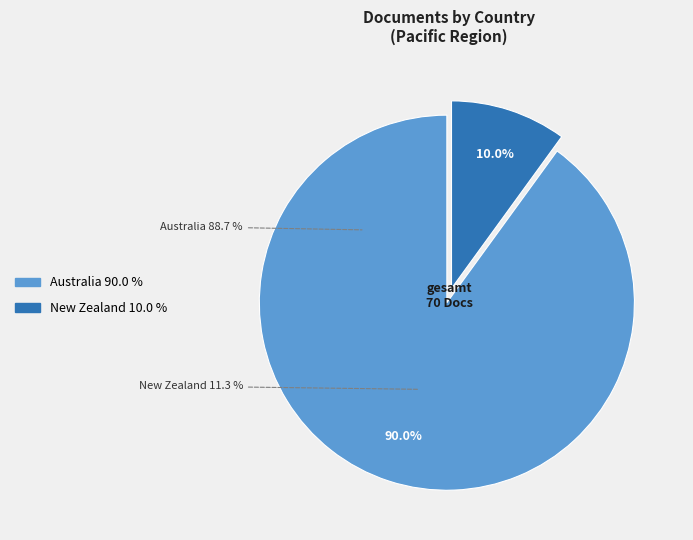

Does any single category account for the majority?

Yes